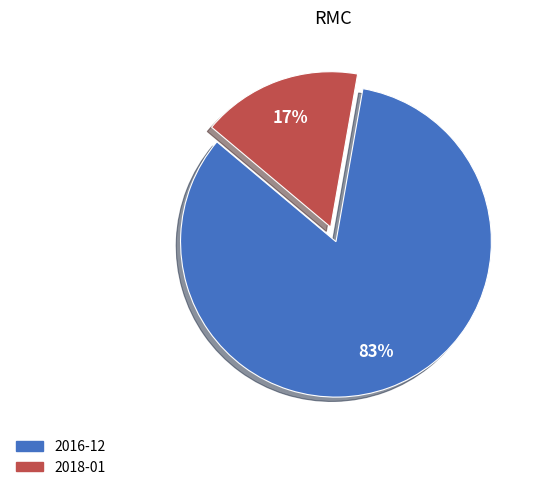

Is the sum of 2018-01 and 2016-12 greater than half?

Yes